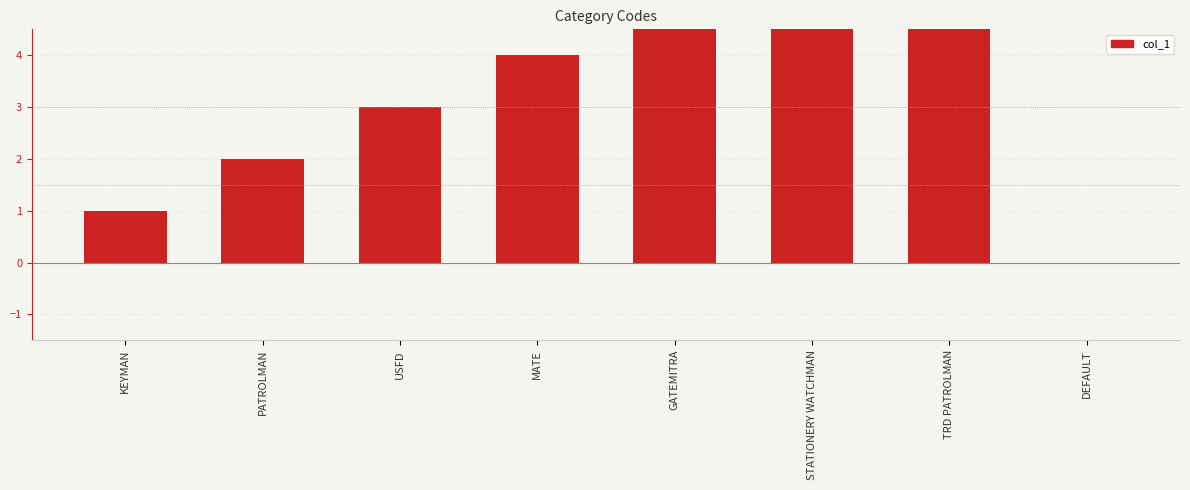

Which category has the highest value across all series?

TRD PATROLMAN